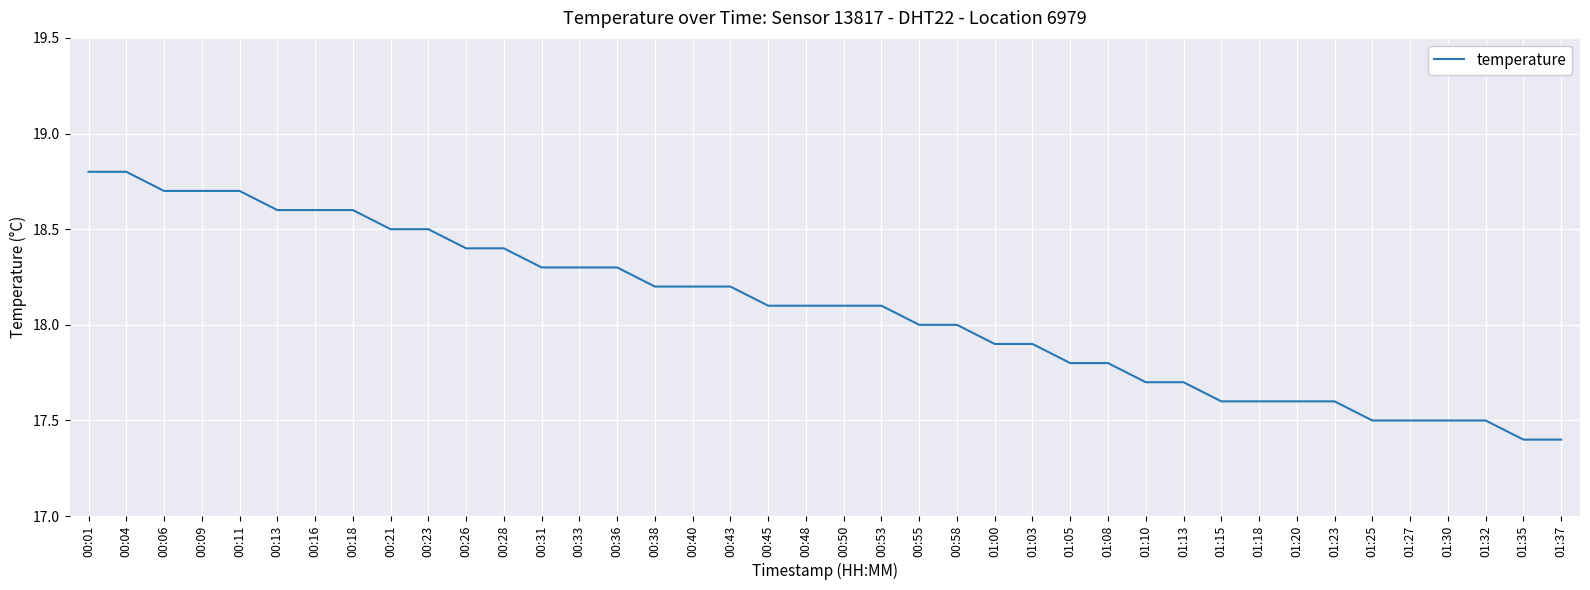

What position from the right is 00:23?

31